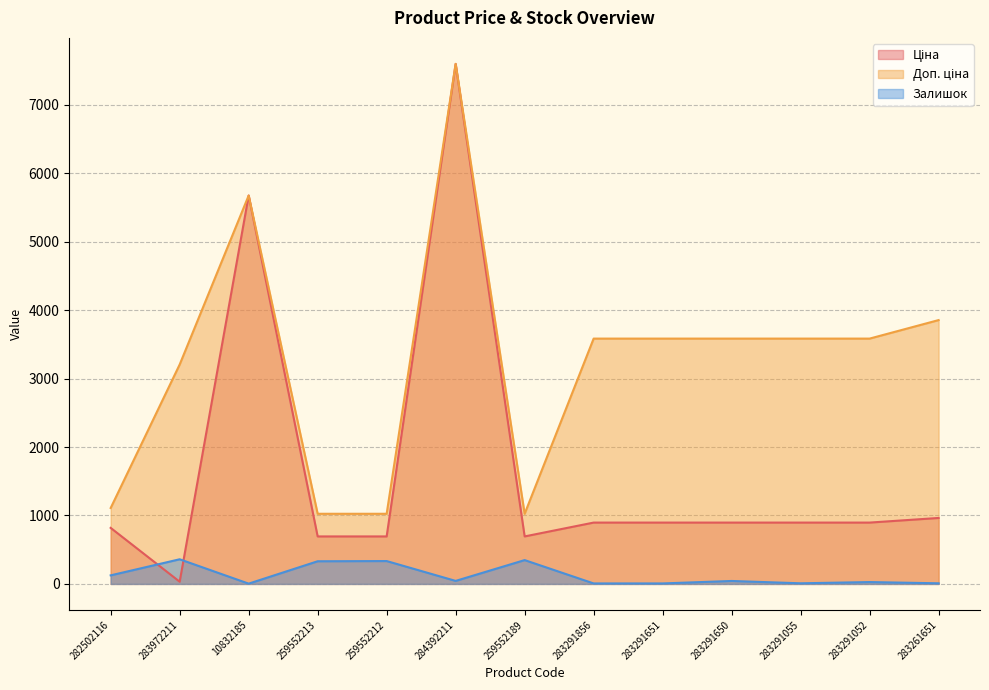

Is the value of Доп. ціна at 283291055 greater than the value of Залишок at 283291651?

Yes